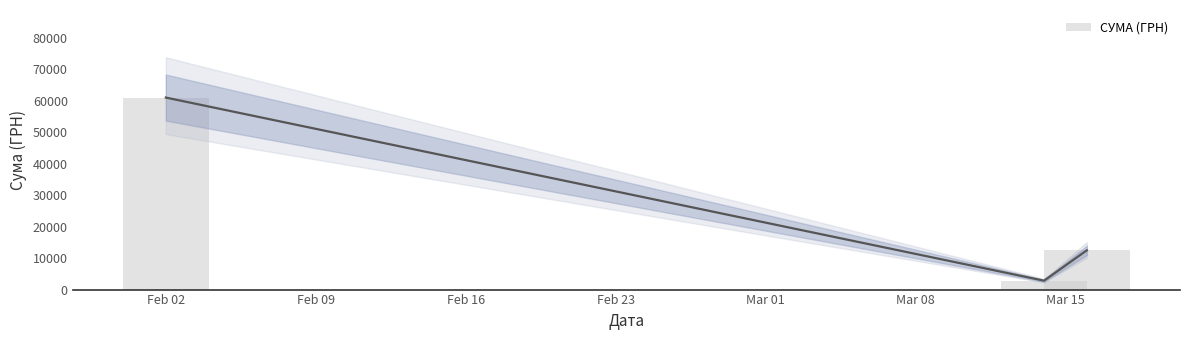

At which category does the chart reach its peak across all series?

Feb 02